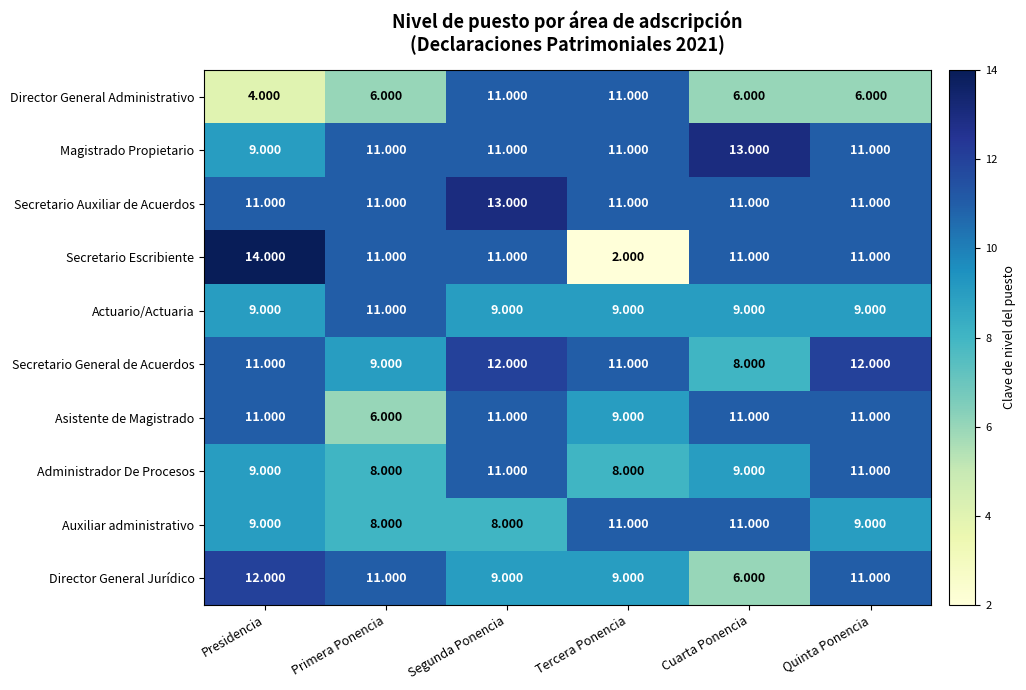

Which category has the lowest value across all series?

Tercera Ponencia